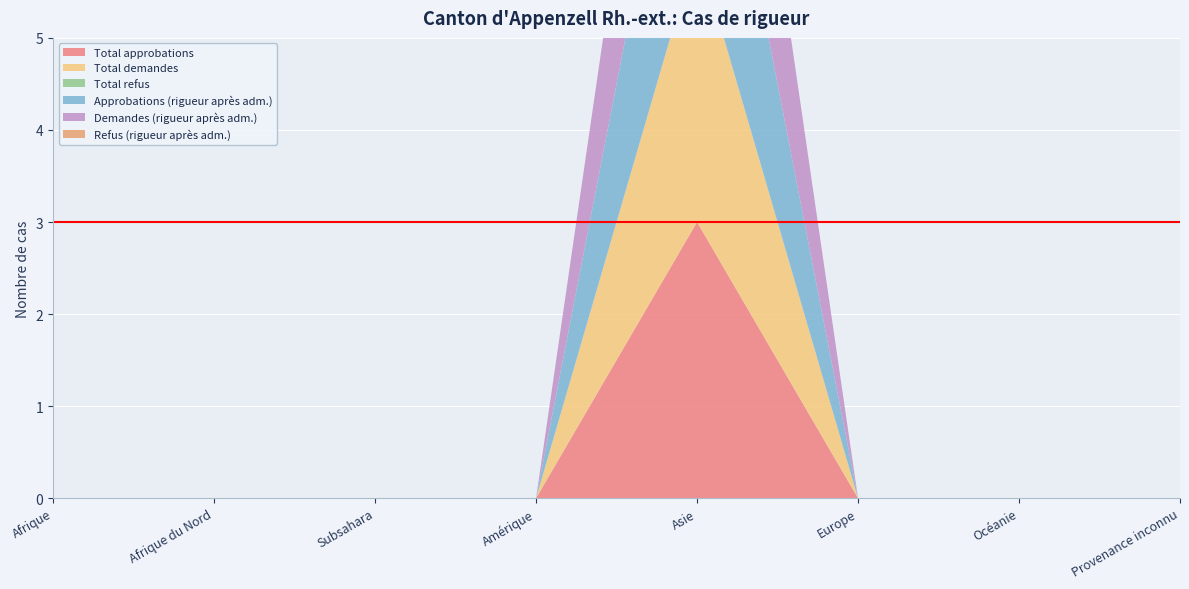

Reading right to left, transcribe all the data shown in this chart.

Total approbations: Provenance inconnu=0	Océanie=0	Europe=0	Asie=3	Amérique=0	Subsahara=0	Afrique du Nord=0	Afrique=0
Total demandes: Provenance inconnu=0	Océanie=0	Europe=0	Asie=3	Amérique=0	Subsahara=0	Afrique du Nord=0	Afrique=0
Total refus: Provenance inconnu=0	Océanie=0	Europe=0	Asie=0	Amérique=0	Subsahara=0	Afrique du Nord=0	Afrique=0
Approbations (rigueur après adm.): Provenance inconnu=0	Océanie=0	Europe=0	Asie=3	Amérique=0	Subsahara=0	Afrique du Nord=0	Afrique=0
Demandes (rigueur après adm.): Provenance inconnu=0	Océanie=0	Europe=0	Asie=3	Amérique=0	Subsahara=0	Afrique du Nord=0	Afrique=0
Refus (rigueur après adm.): Provenance inconnu=0	Océanie=0	Europe=0	Asie=0	Amérique=0	Subsahara=0	Afrique du Nord=0	Afrique=0